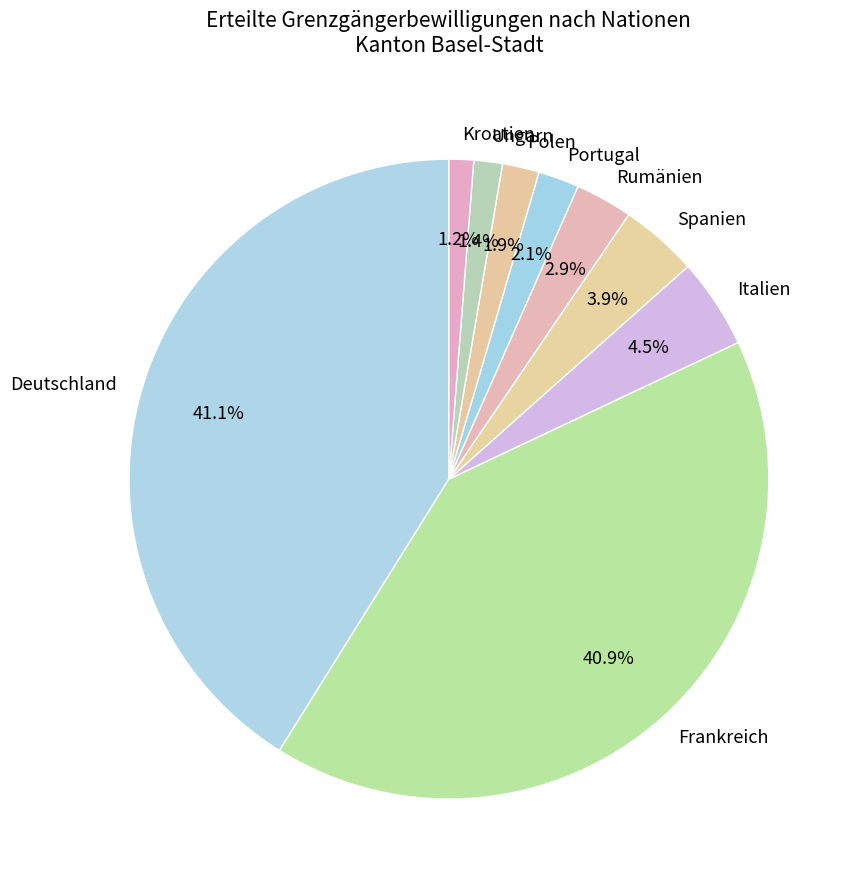

What percentage is the Deutschland slice, to the nearest percent?

41%